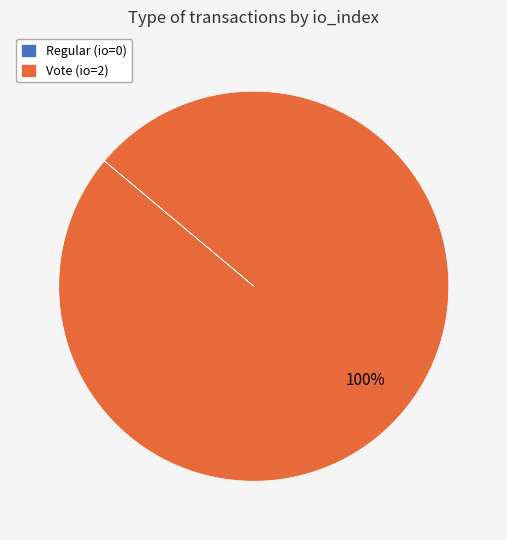

To the nearest percent, what percentage of the pie is Vote (io=2)?

100%